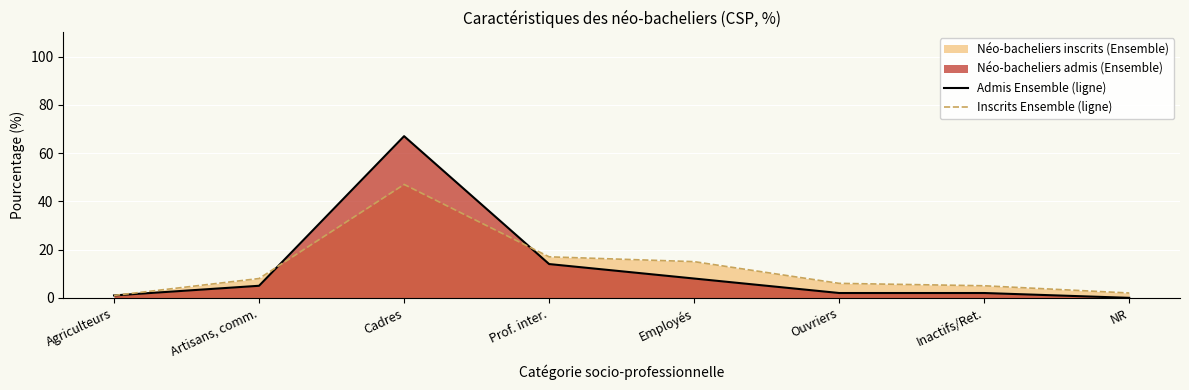

How many intersections are there between Inscrits Ensemble (ligne) and Admis Ensemble (ligne)?

2